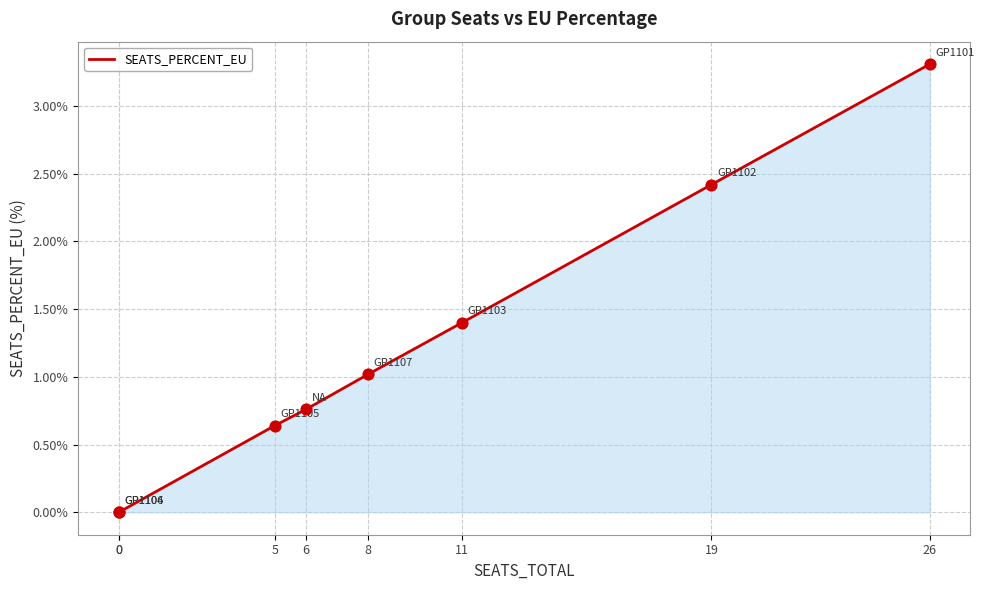

What is the ratio of the value at 19 to the value at 11?

1.7